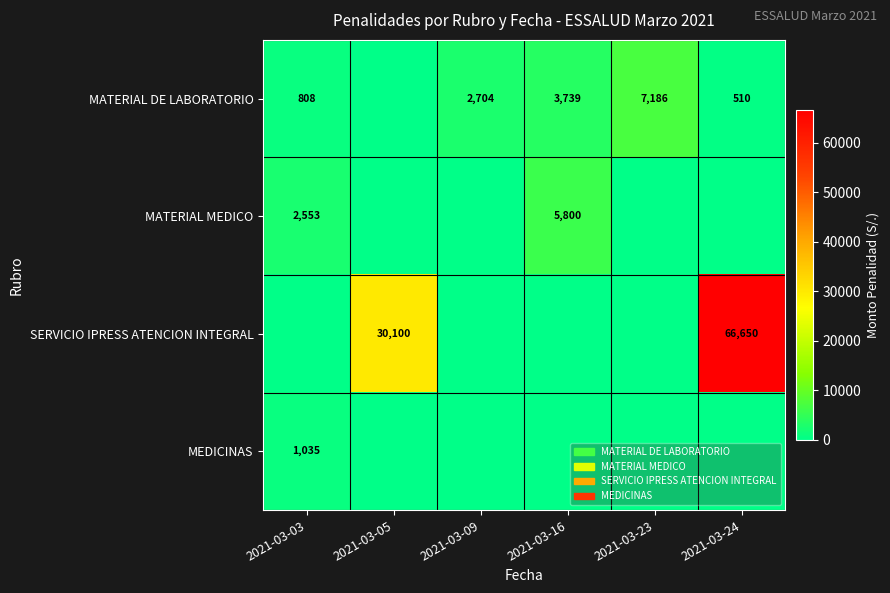

Is it true that MATERIAL DE LABORATORIO equals 685 at 2021-03-24?

False